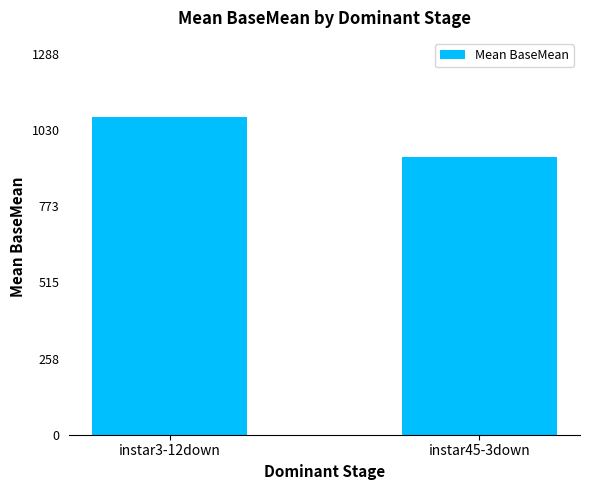

What position from the right is instar3-12down?

2